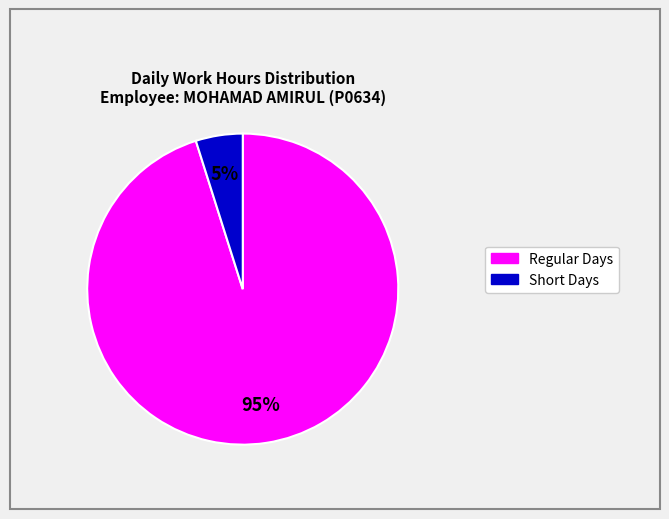

Is there any slice that represents more than half of the pie?

Yes